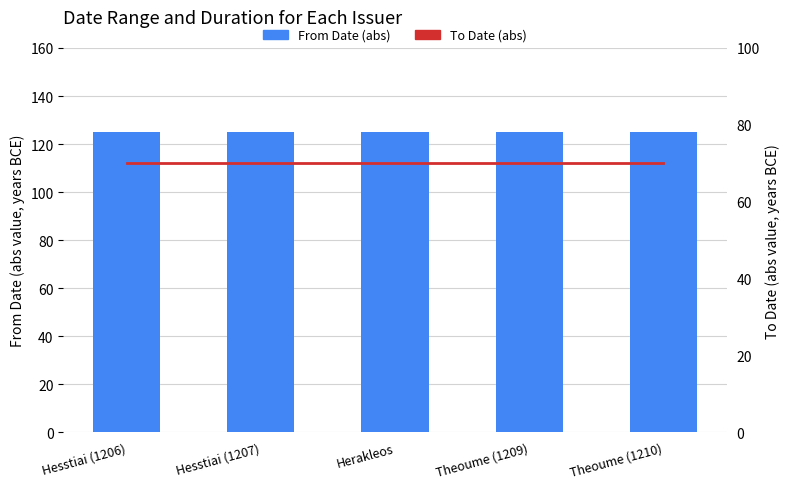

What is the label of the 2nd bar from the left?

Hesstiai (1207)